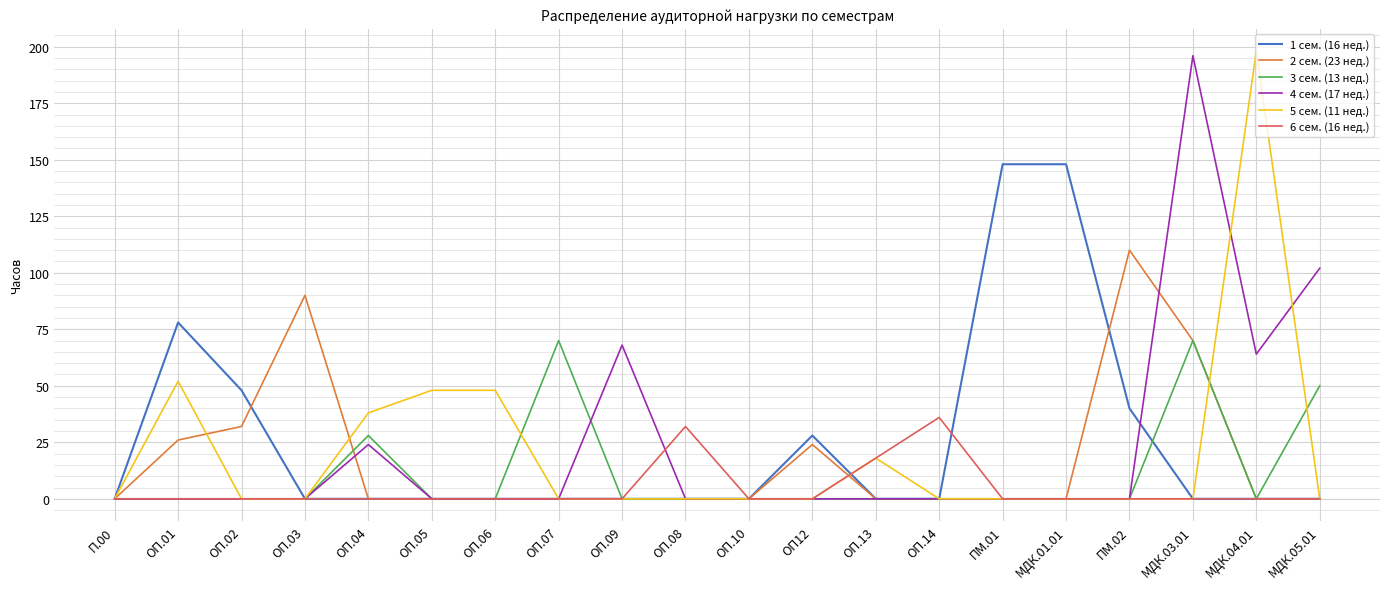

Is it true that 3 сем. (13 нед.) equals 0 at ОП.05?

True